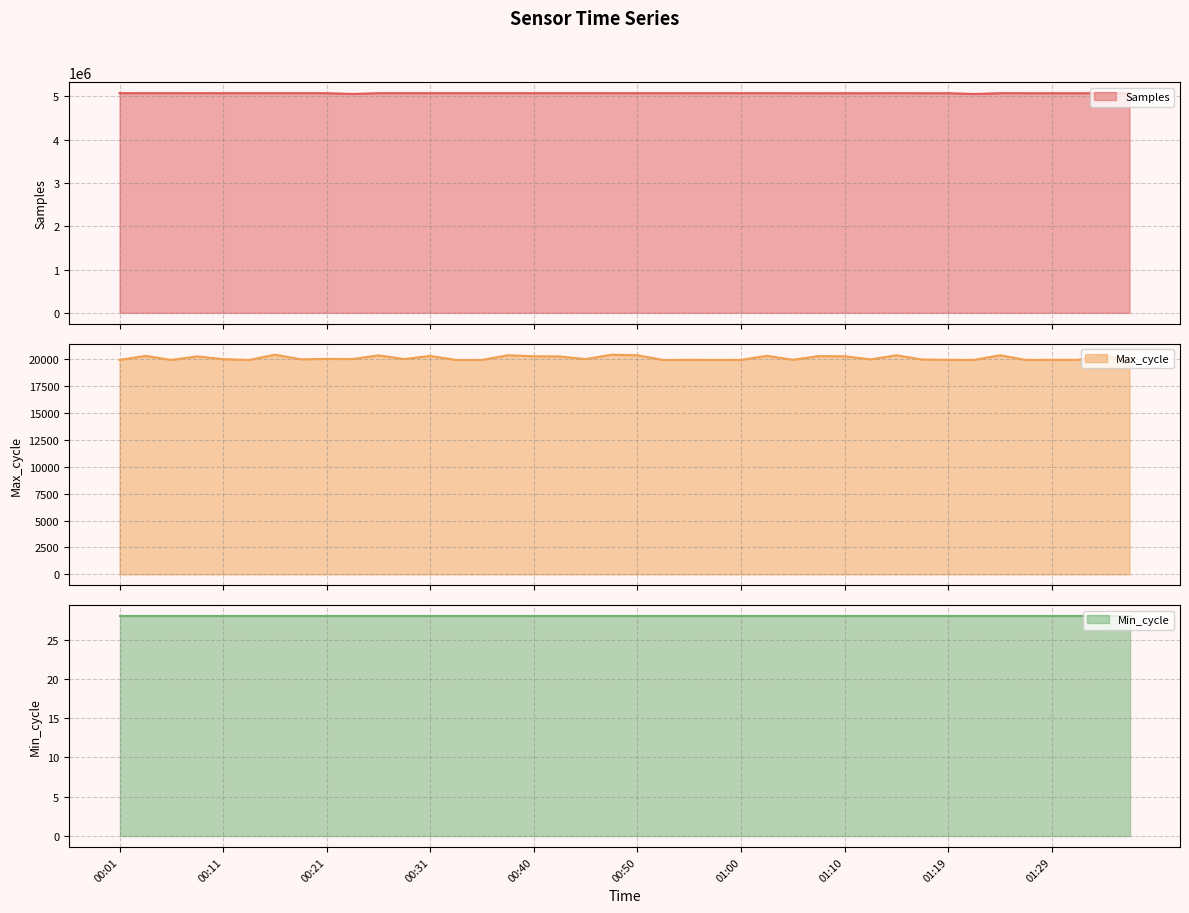

What is the sum of all Samples (line) values?

202964265